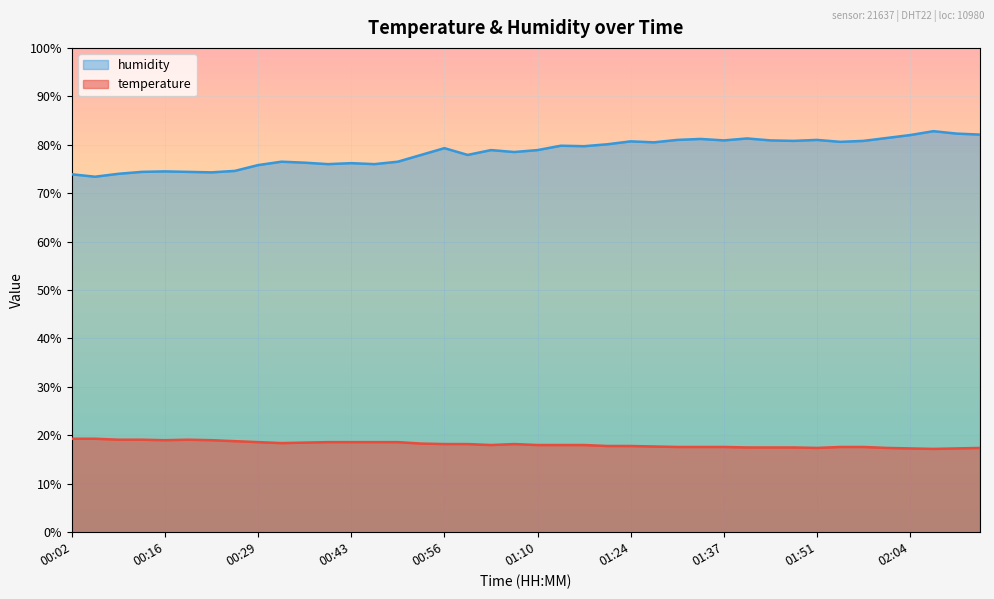

What is the greatest value displayed?

82.8